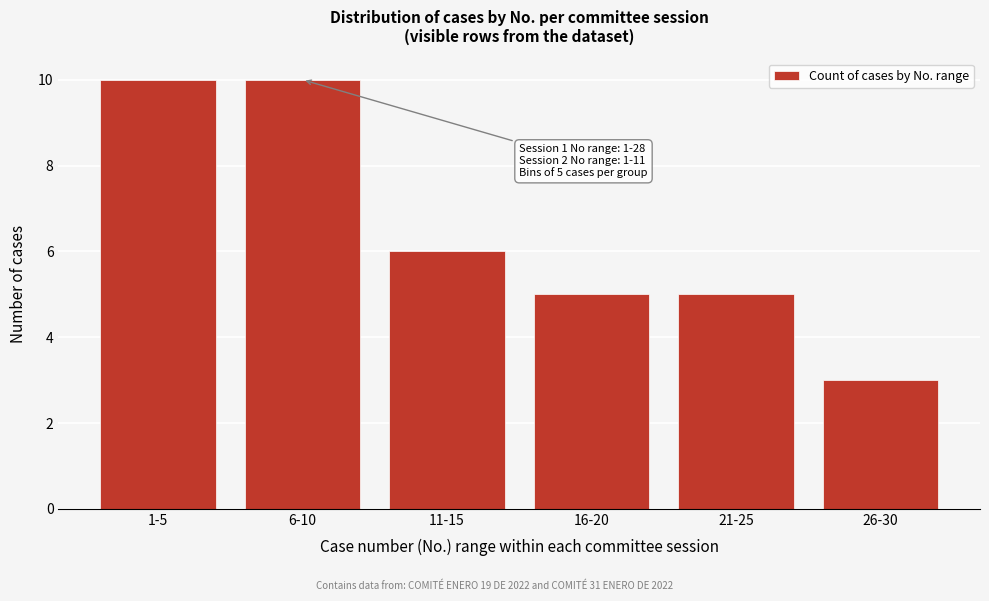

Reading left to right, list all the values displayed in this chart.

1-5=10	6-10=10	11-15=6	16-20=5	21-25=5	26-30=3